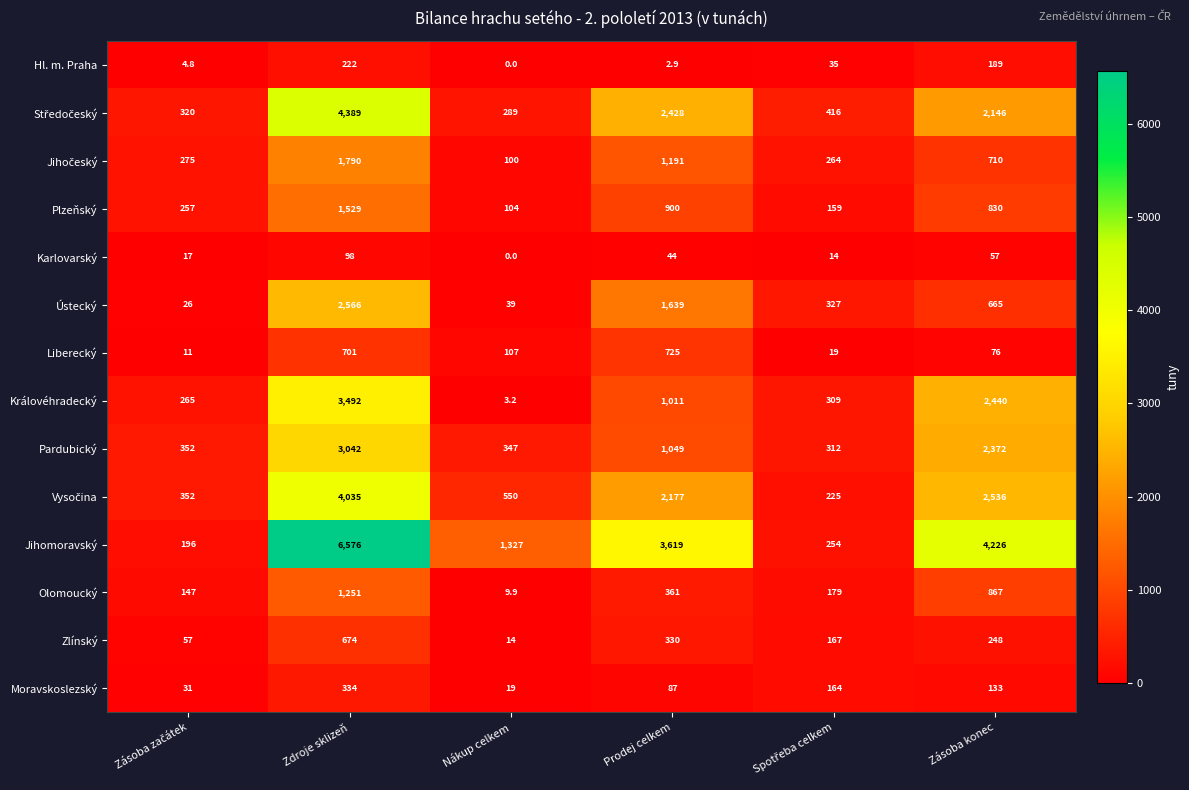

What is the difference between the highest and lowest values at Zdroje sklizeň?

6478.0